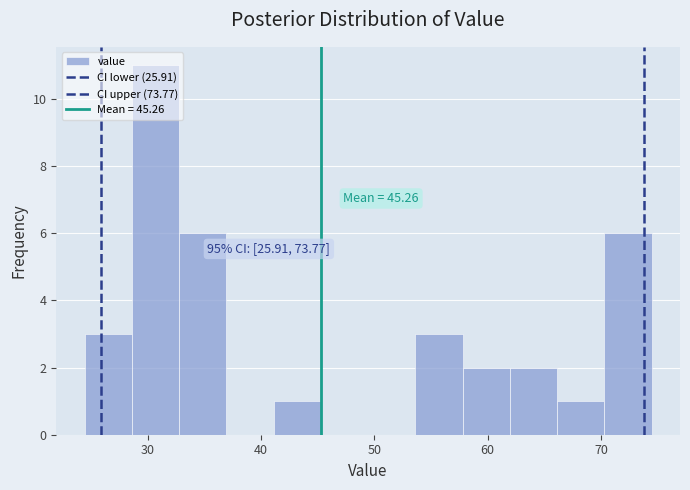

Over which range of the x-axis is the bar tallest?

29 to 33